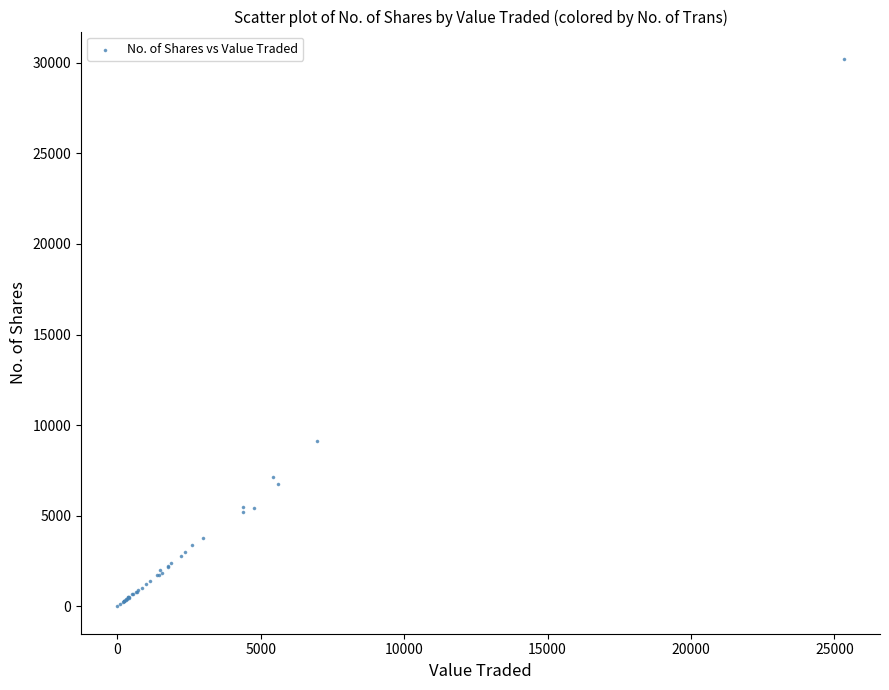

What Y value in the scatter plot is closest to 15107?

9140